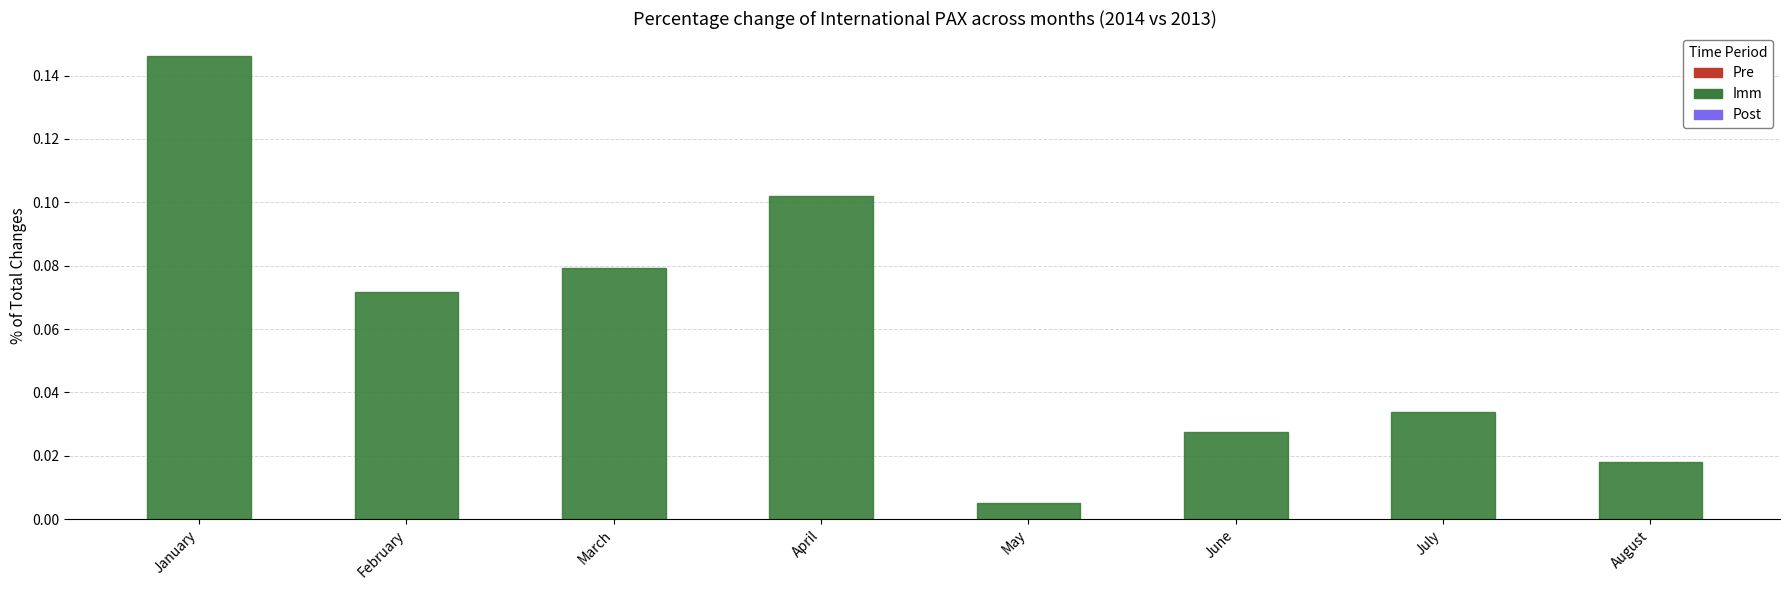

Rank the categories by value from lowest to highest.

May, August, June, July, February, March, April, January